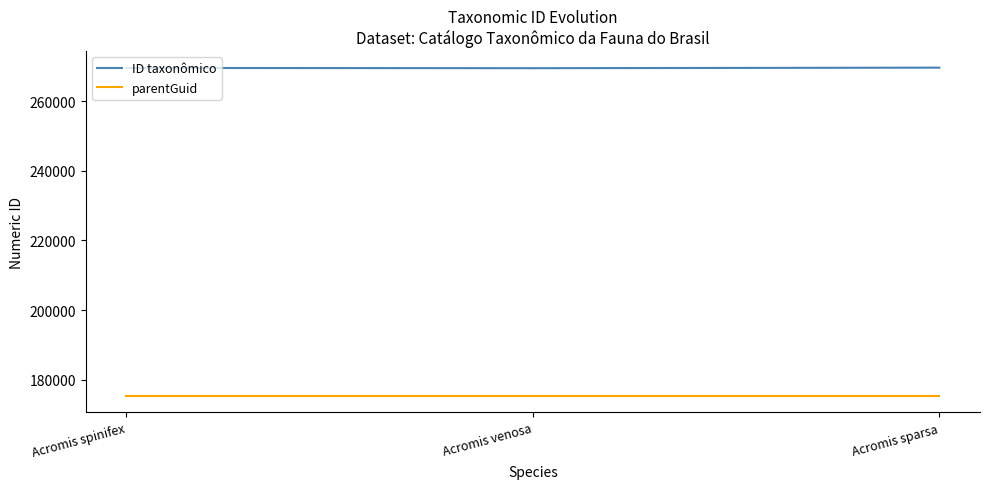

What is the lowest value of the ID taxonômico series?

269448